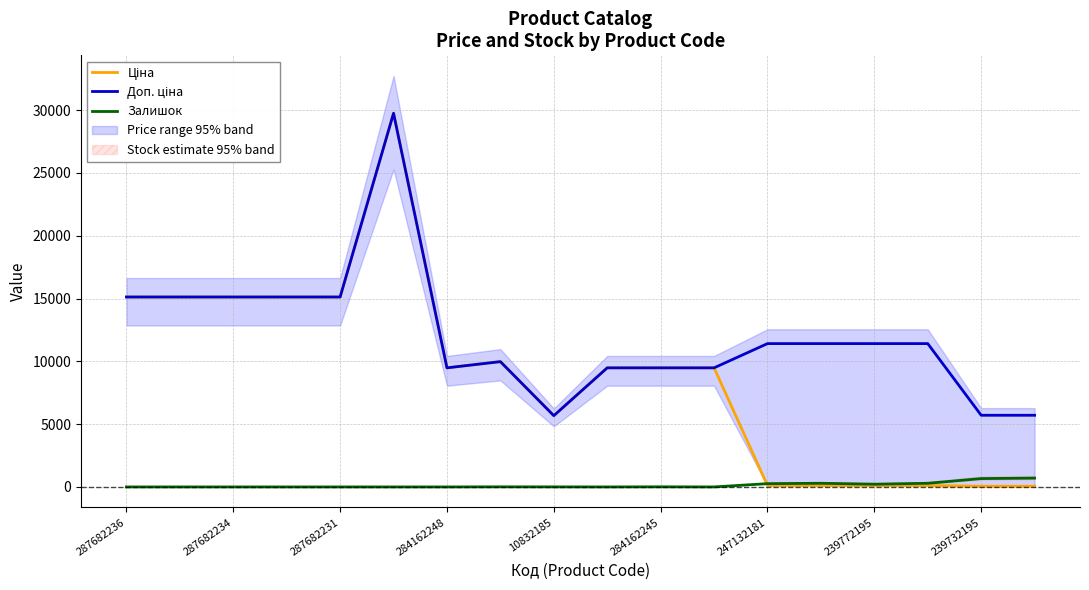

True or false: Залишок and Доп. ціна cross at least once.

False